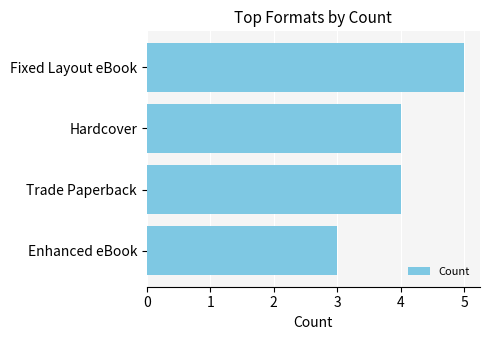

What is the difference between the second highest and minimum values?

1